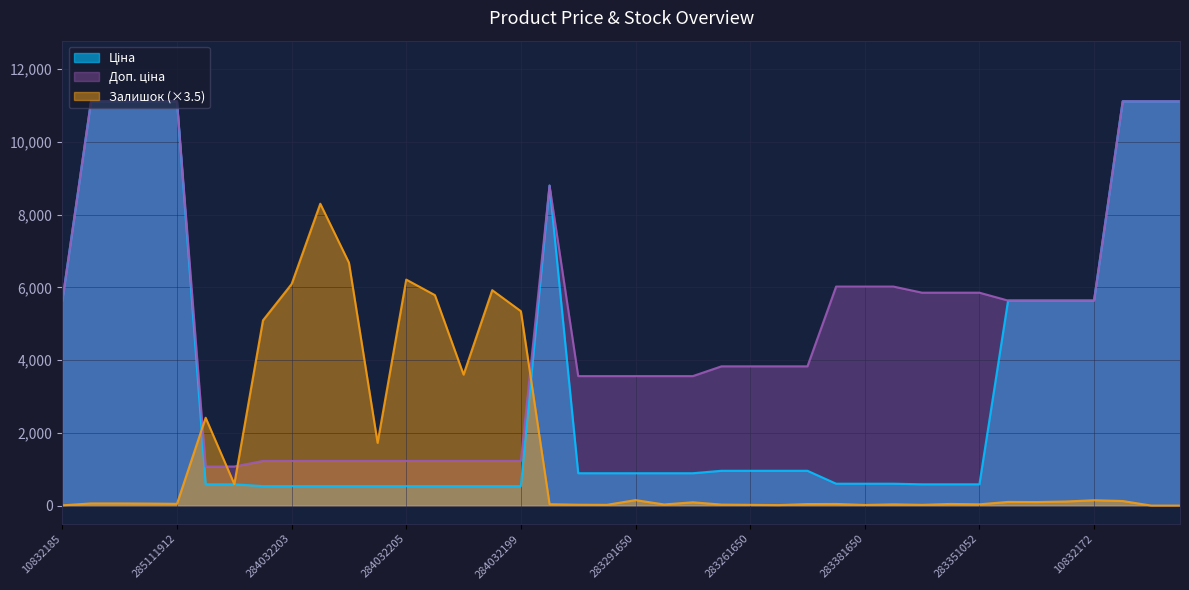

What value does the Залишок series have at 283291055?

31.5